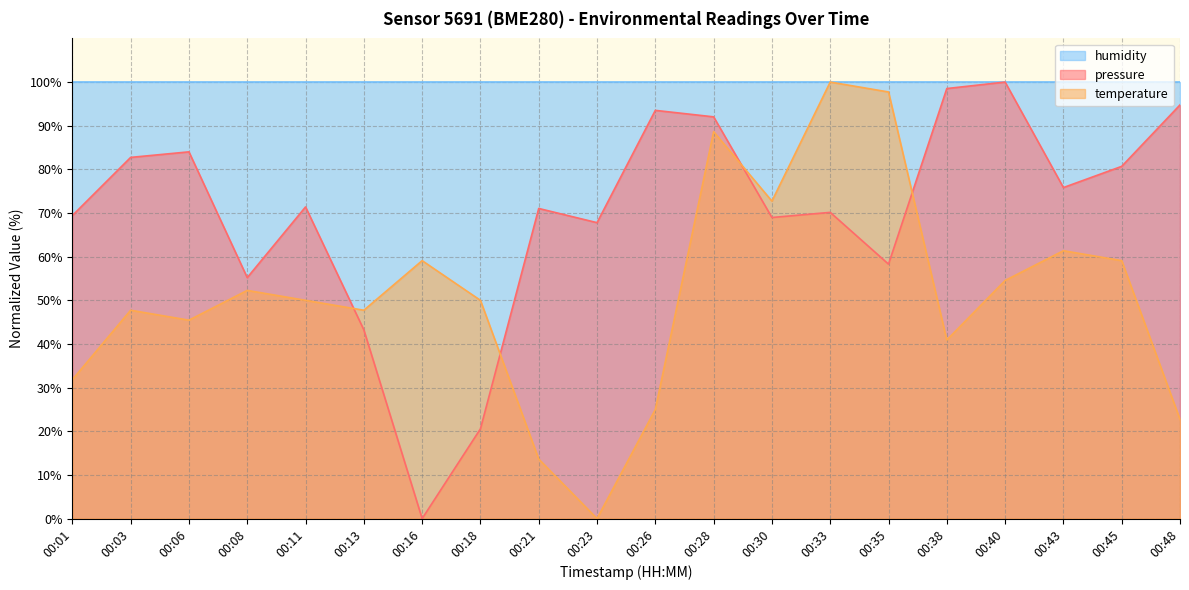

List the labels in order of pressure value, smallest first.

00:16, 00:18, 00:13, 00:08, 00:35, 00:23, 00:30, 00:01, 00:33, 00:21, 00:11, 00:43, 00:45, 00:03, 00:06, 00:28, 00:26, 00:48, 00:38, 00:40